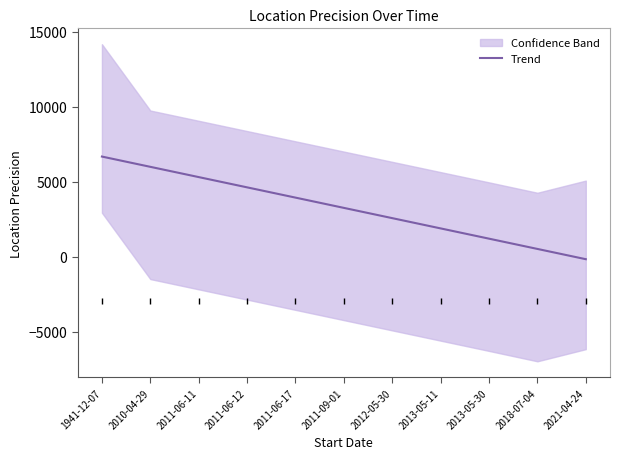

Which category has the highest value across all series?

1941-12-07